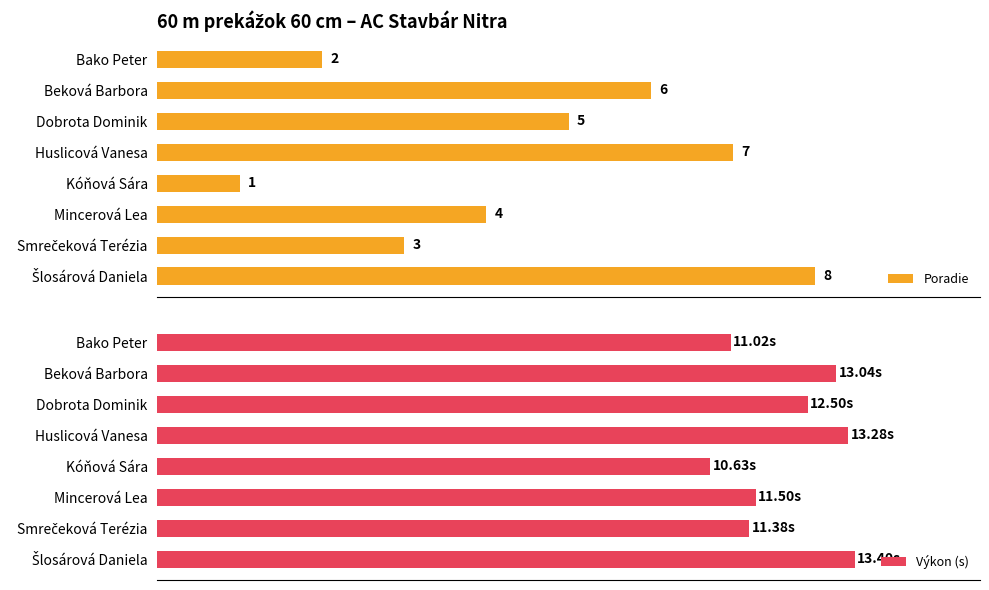

At which label is Poradie closest to 4?

Mincerová Lea